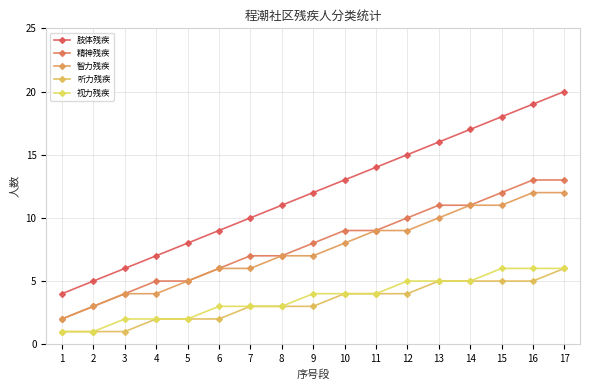

Between 3 and 6, which series saw the biggest shift?

肢体残疾